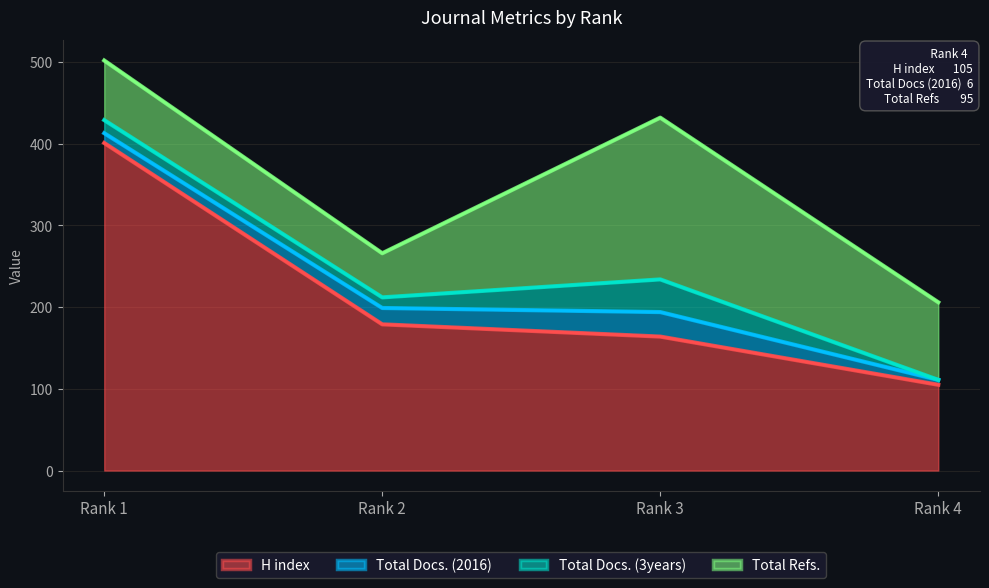

What are all the series names shown in the legend?

H index, Total Docs. (2016), Total Docs. (3years), Total Refs.